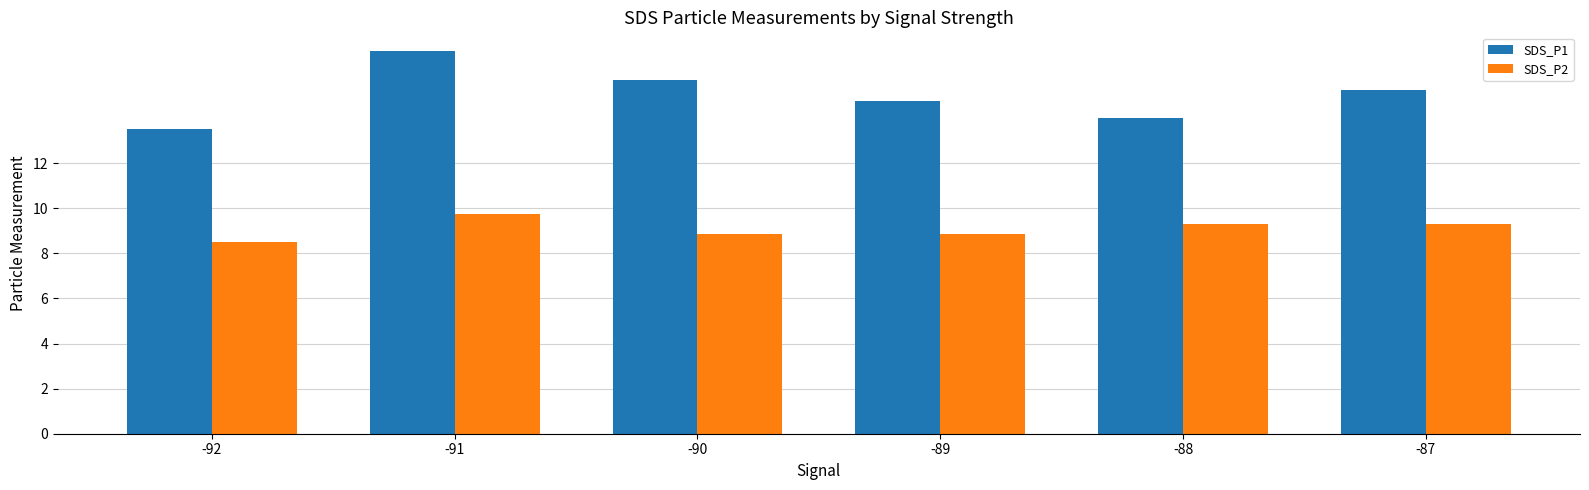

Rank the series by their average value, from highest to lowest.

SDS_P1, SDS_P2